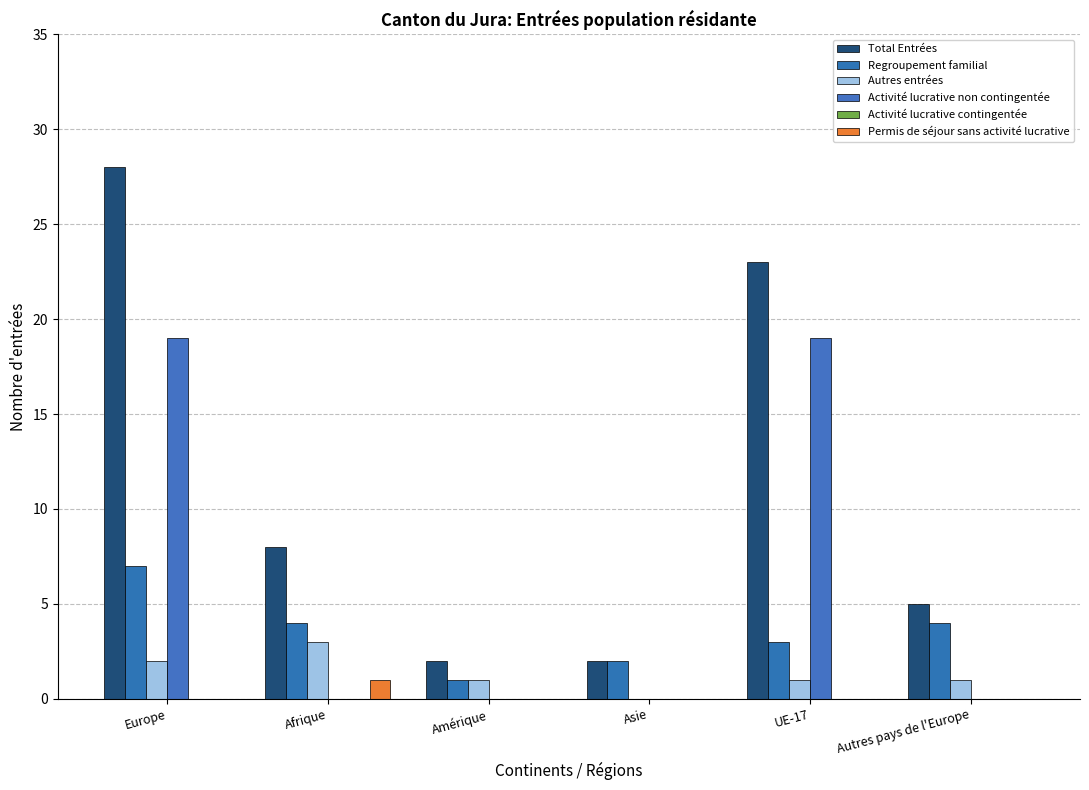

Which series has the largest range (max minus min)?

Total Entrées